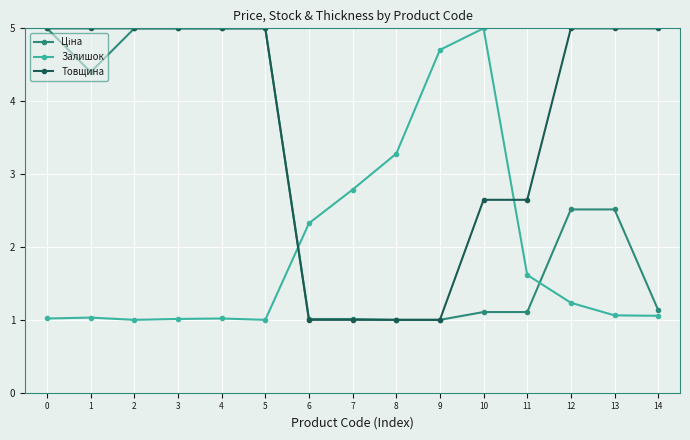

What is the spread (max minus min) of values at 11?

1.5